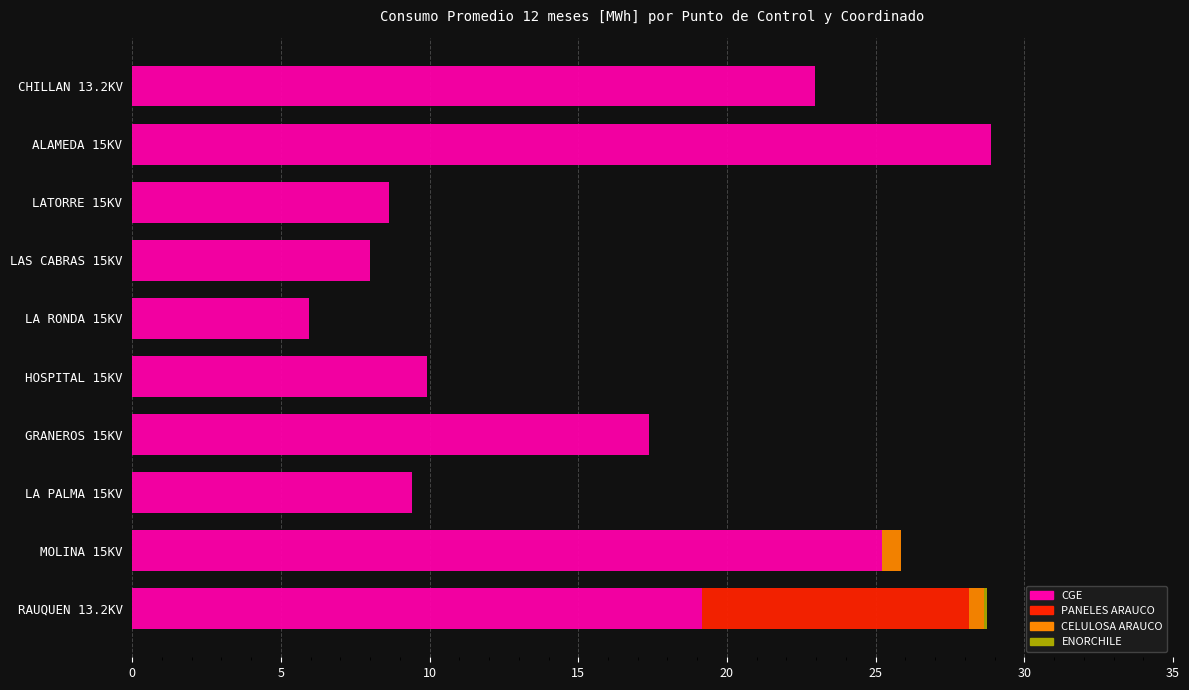

What is the maximum value for CGE?

28.9